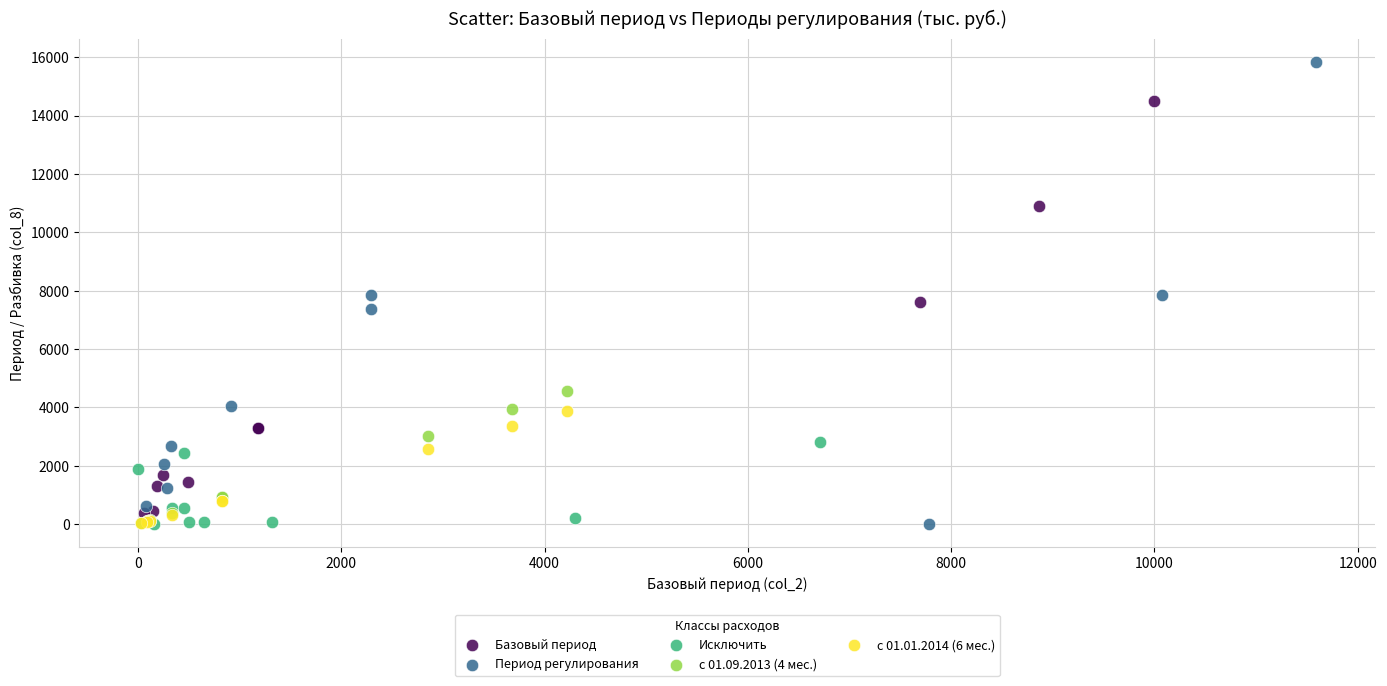

Which series has the widest spread of Y values?

Период регулирования